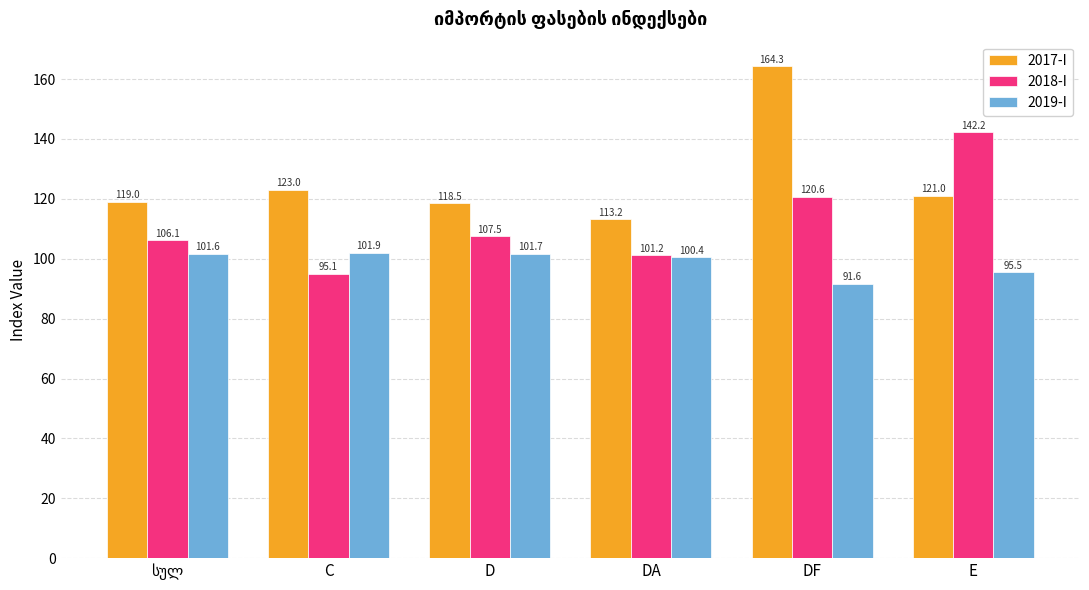

Between D and E, which series saw the biggest shift?

2018-I